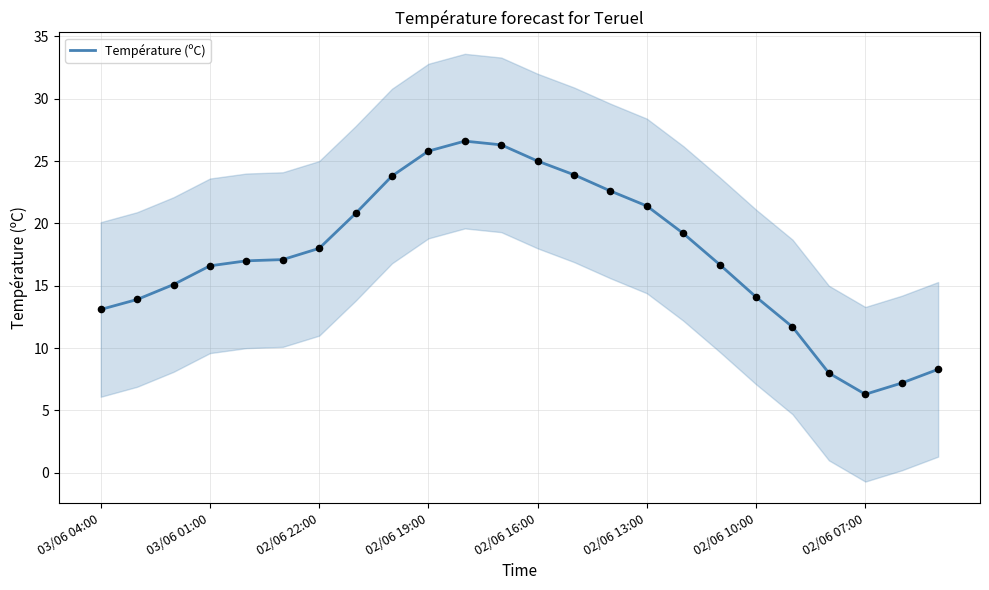

Is it true that Température (ºC) equals 18.0 at 02/06 22:00?

True